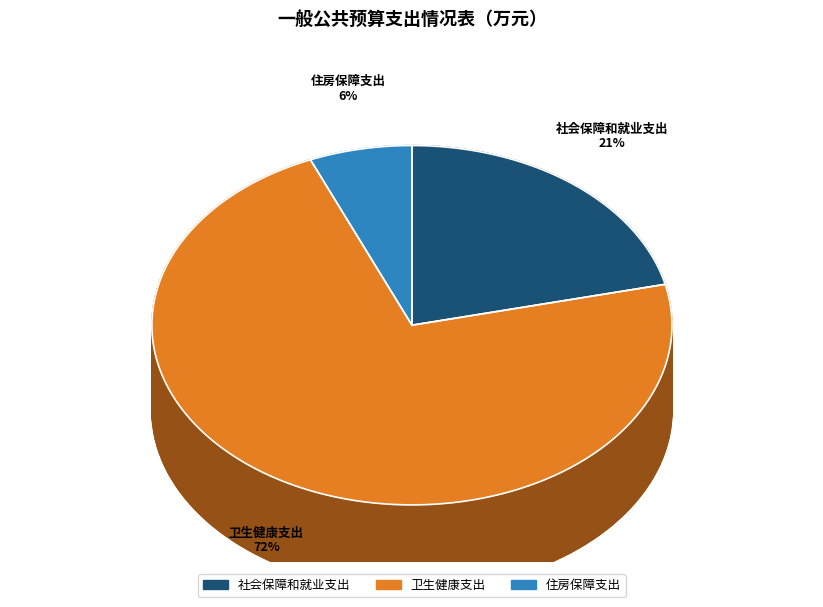

How many segments does this pie chart have?

3